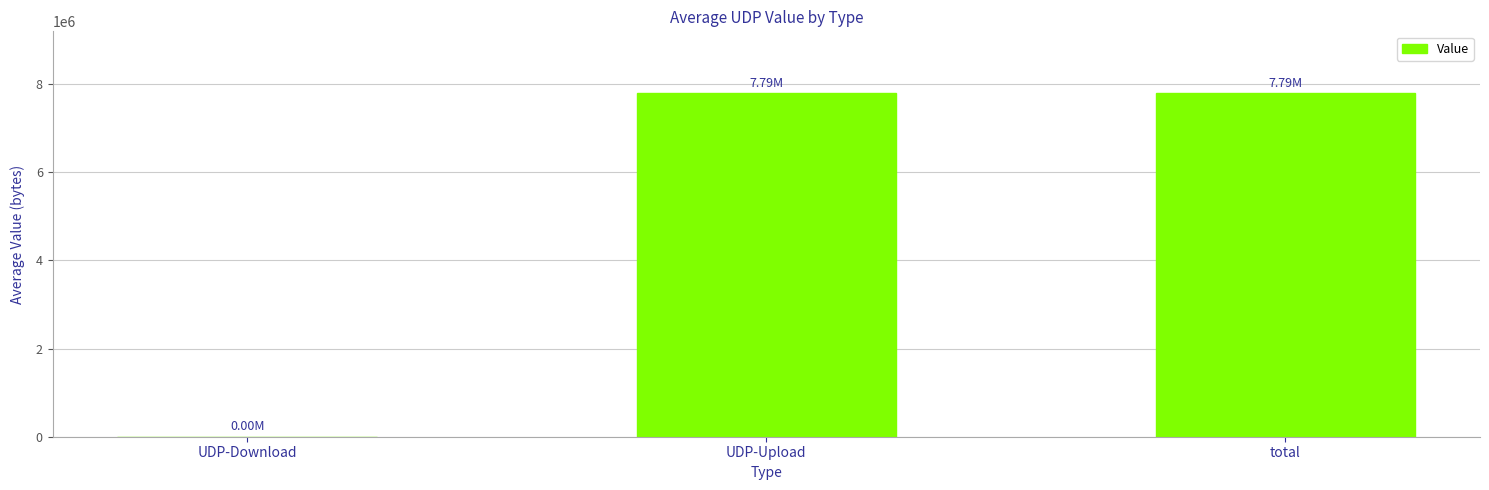

What is the sum of the values at total and UDP-Upload?

15577481.8